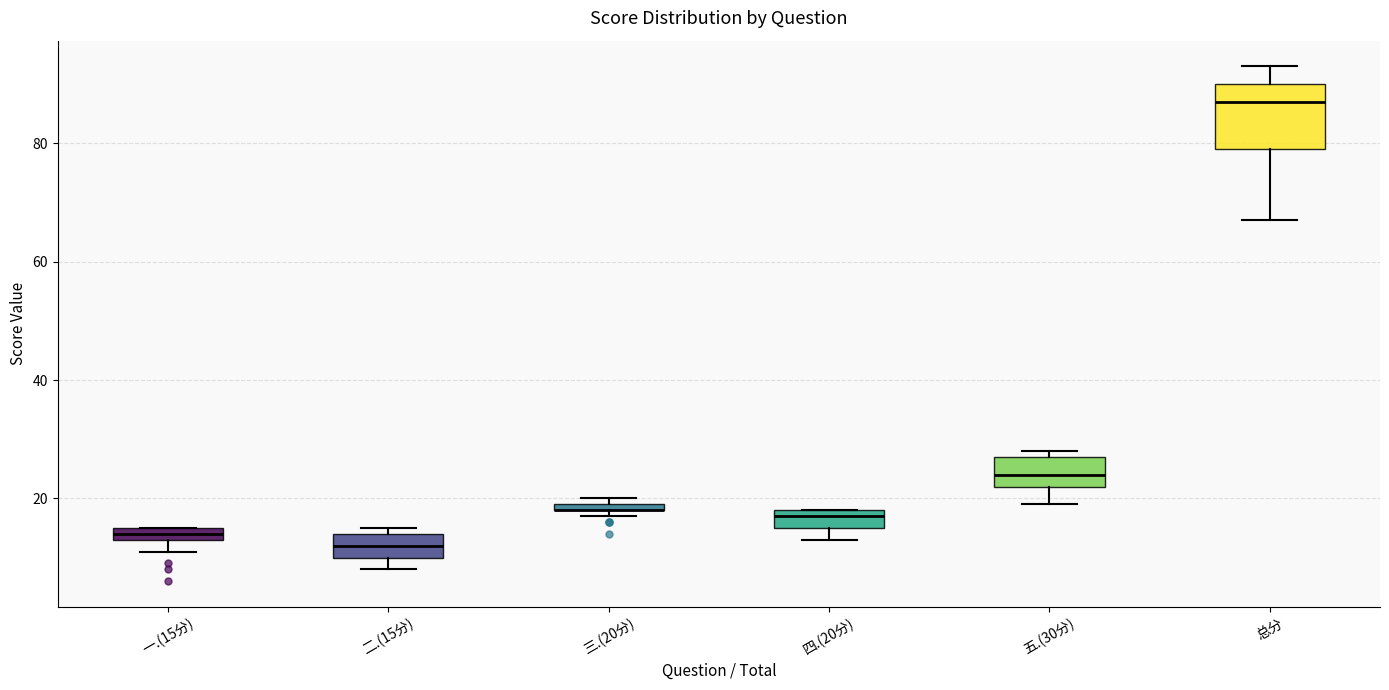

Where is the upper edge of the box for 三.(20分) on the y-axis? The values are not printed on the chart, so give them approximately, as read against the axis.

20